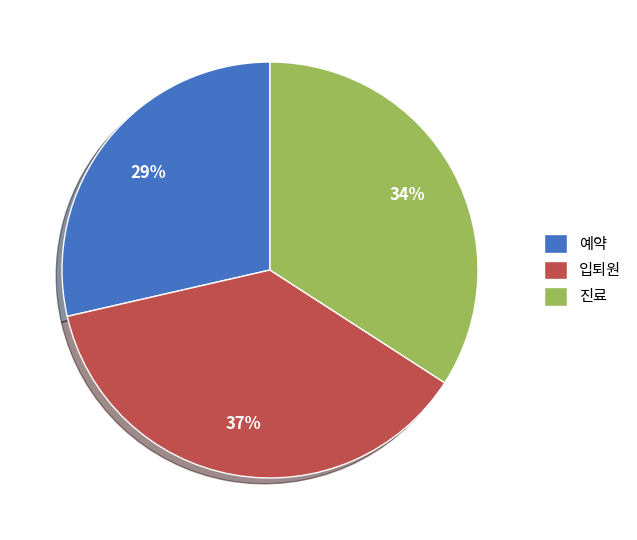

Which slice is the largest?

입퇴원